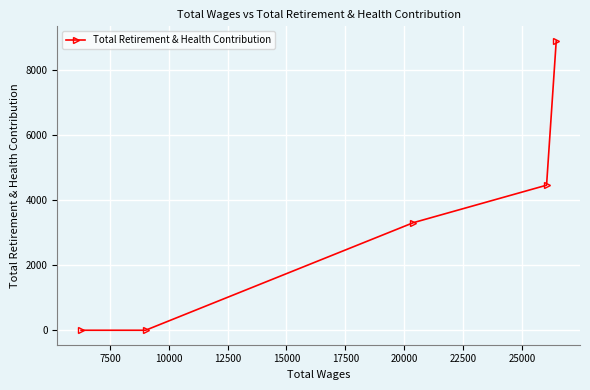

Count the values in the range 0 to 4463.

4